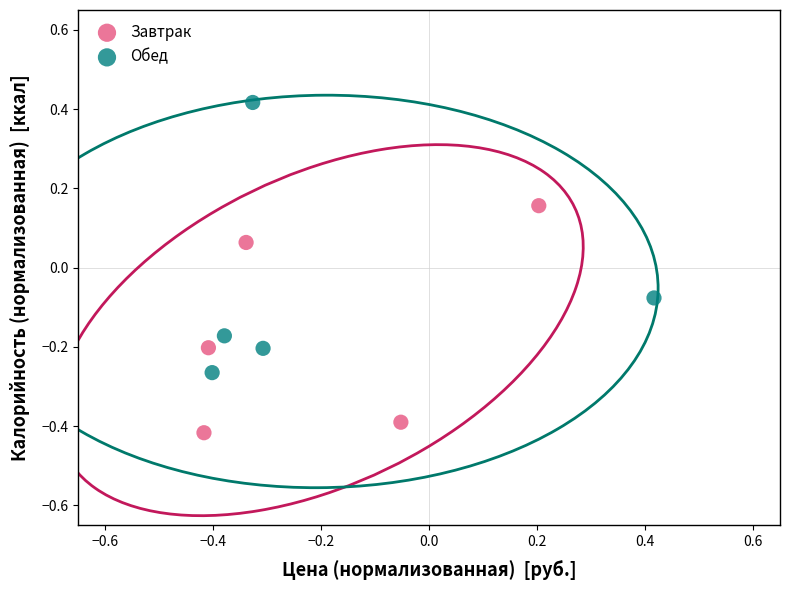

What are all the series names shown in the legend?

Завтрак, Обед